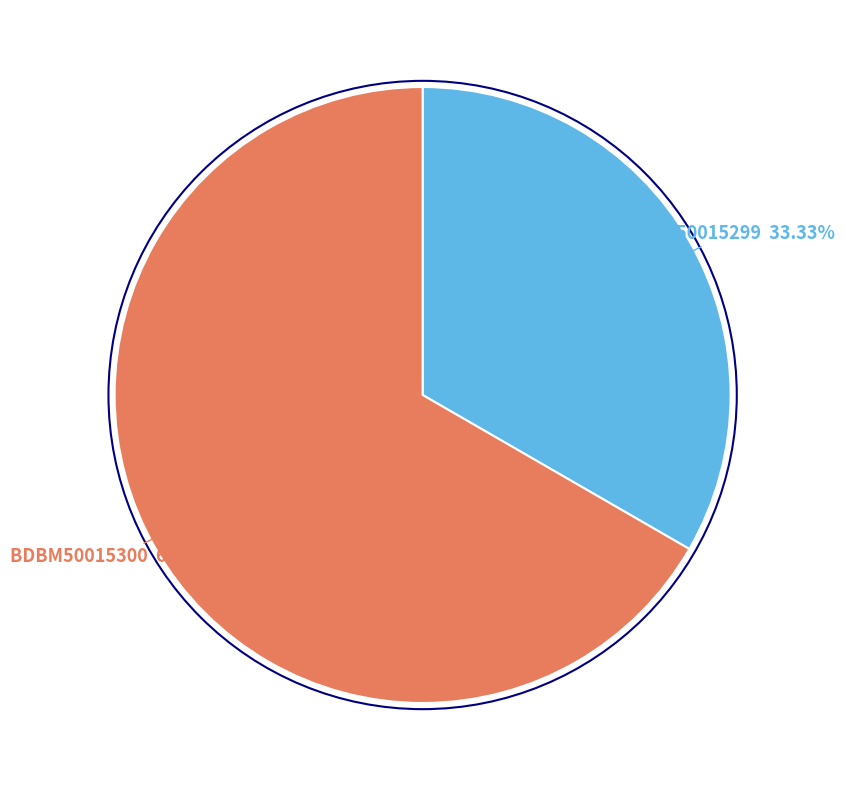

Is there a majority slice in this chart?

Yes